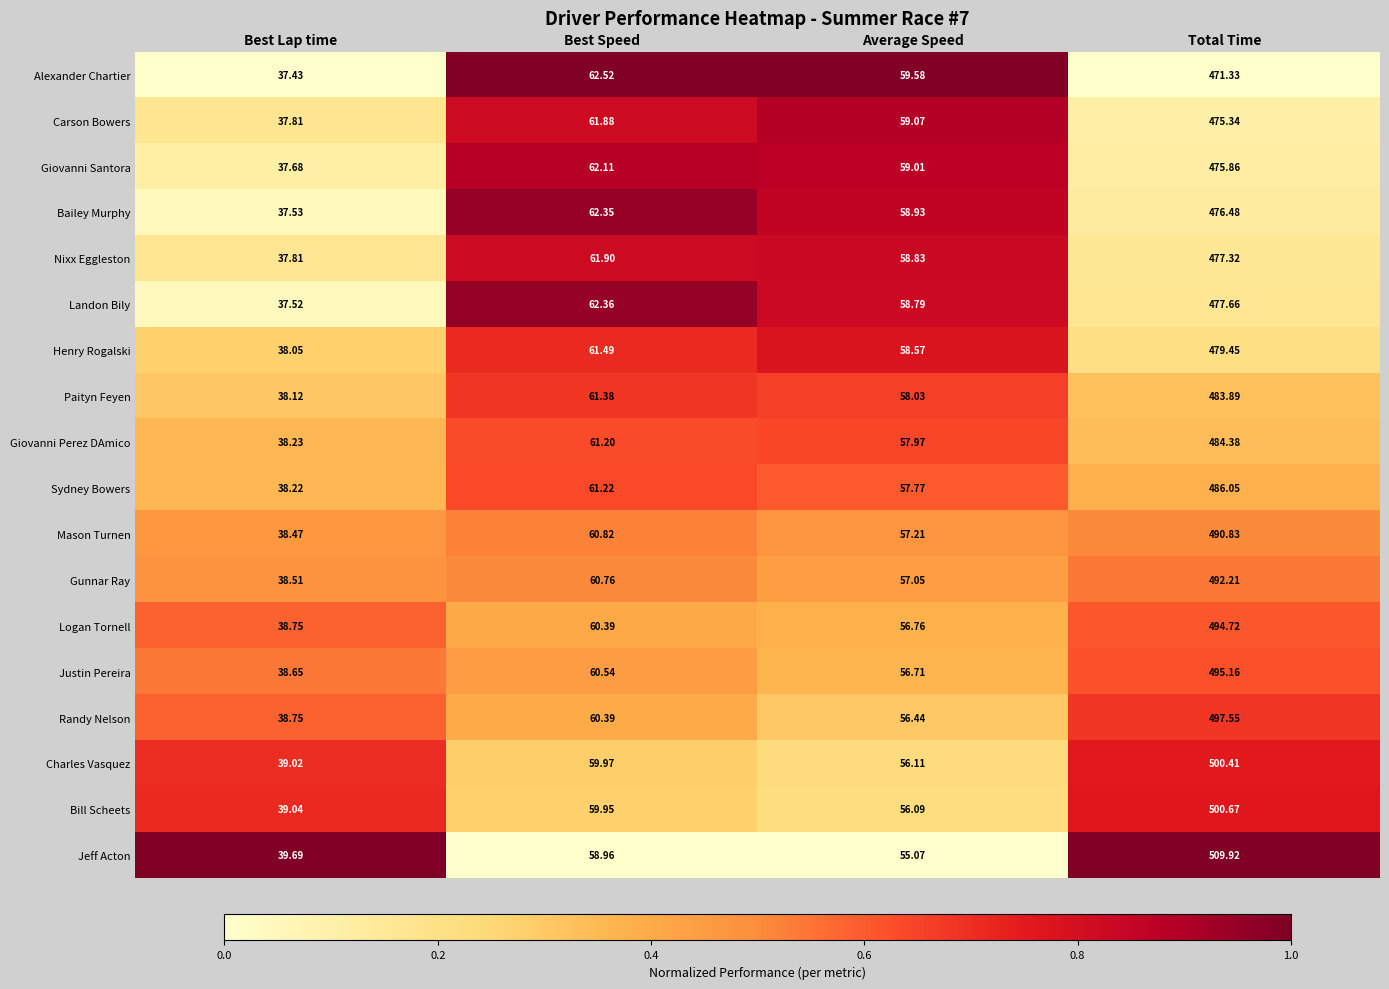

Rank the categories by Mason Turnen value from lowest to highest.

Best Lap time, Average Speed, Best Speed, Total Time